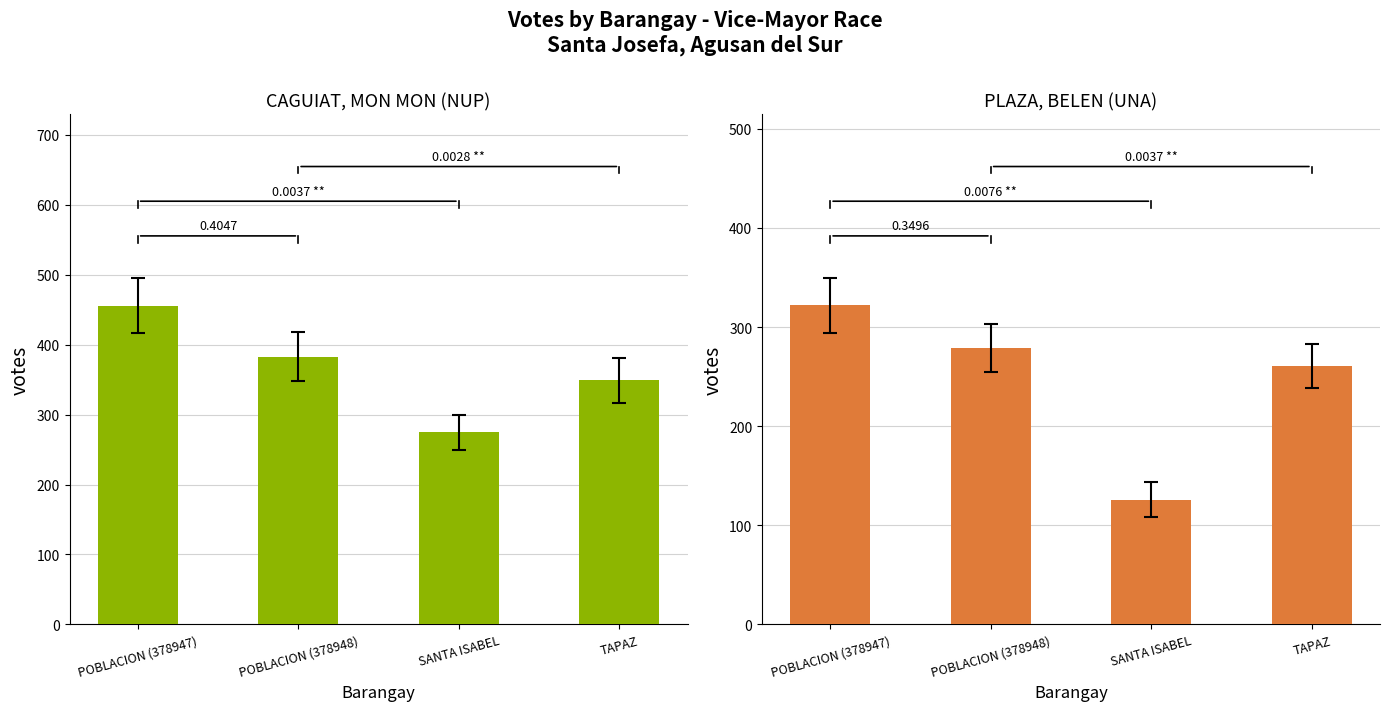

What is the label of the 1st bar from the left?

POBLACION (378947)